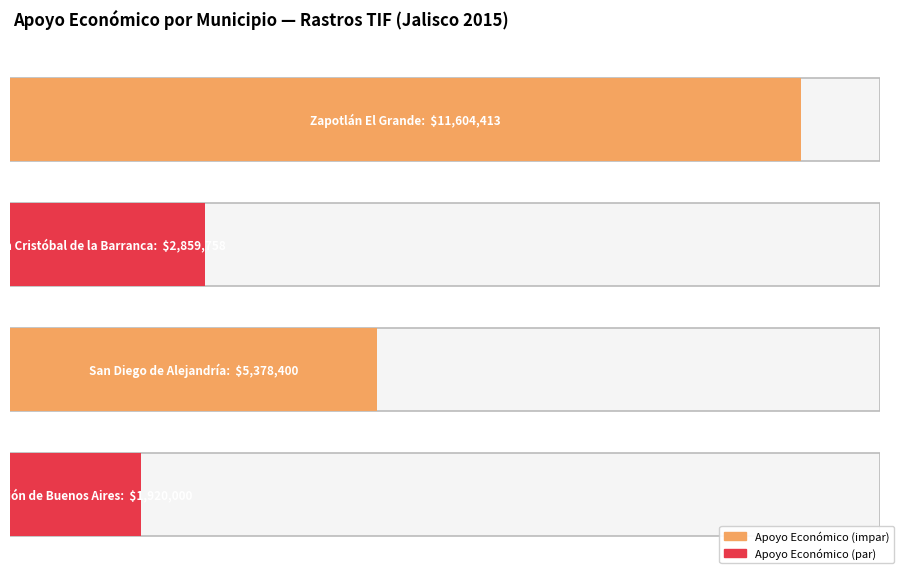

What is the difference between the maximum and minimum values?

9684413